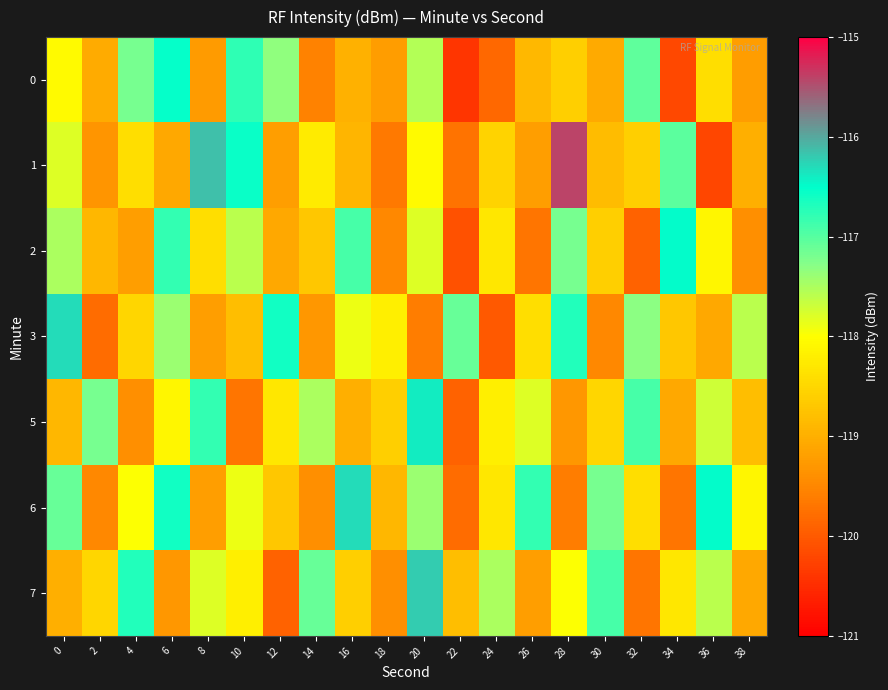

Which series changed the most between 4 and 26?

7